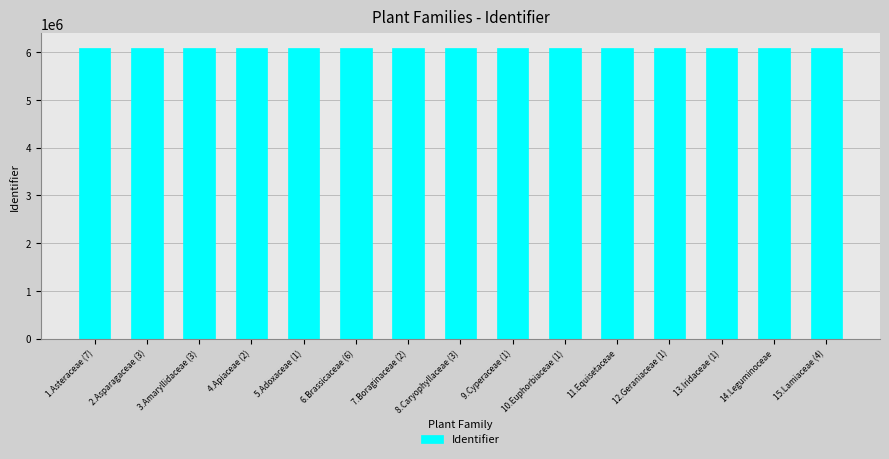

What is the sum of the values at 10.Euphorbiaceae (1) and 7.Boraginaceae (2)?

12180634